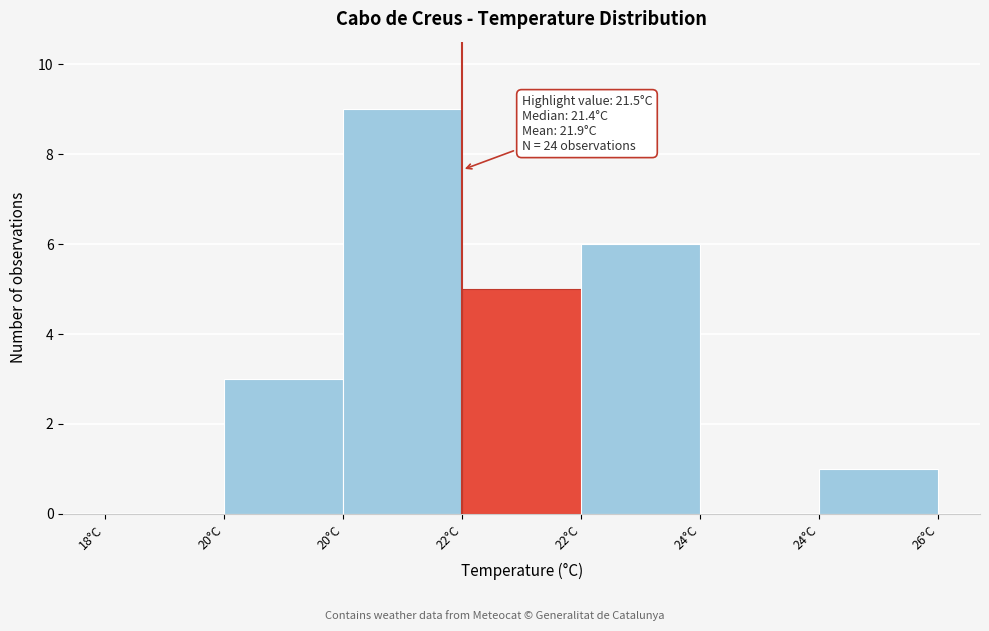

How many series are shown in this chart?

1